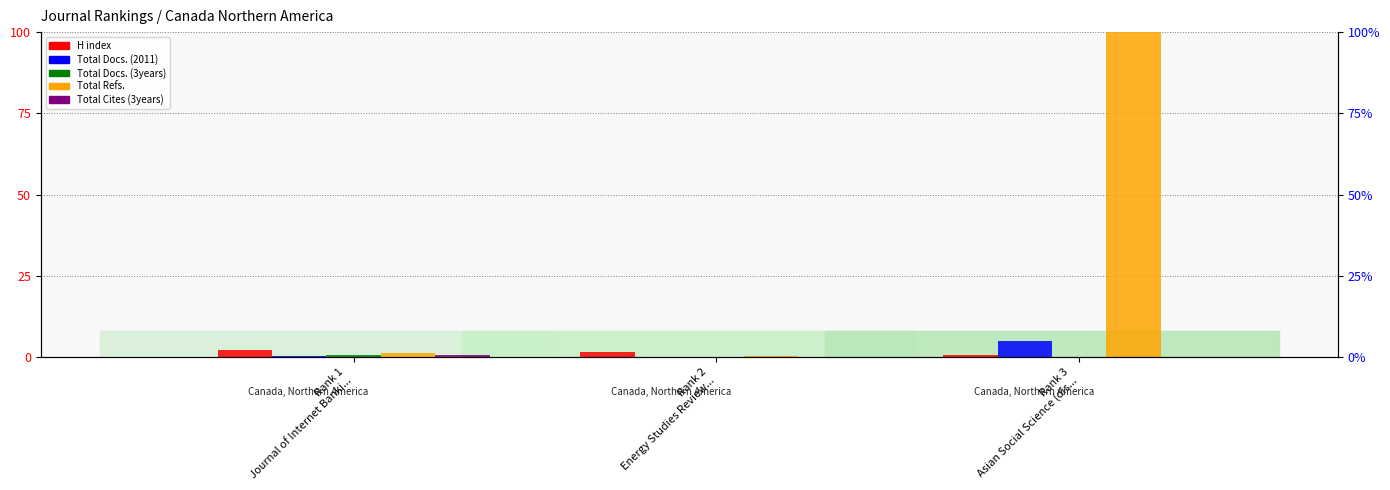

Which series has the widest spread of values?

Total Refs.